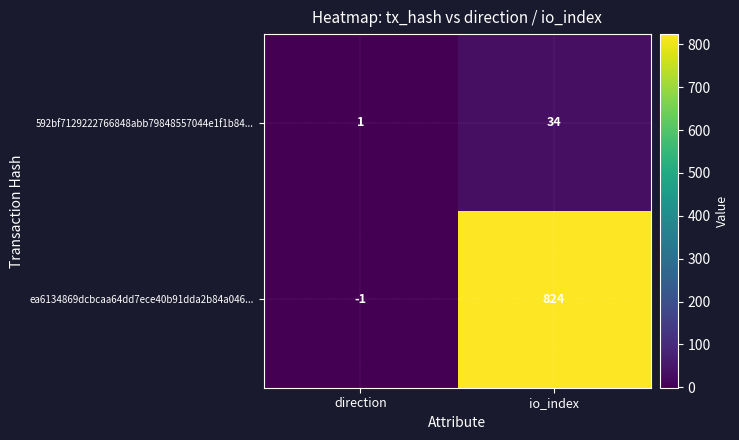

List the series in order of their overall mean, highest first.

ea6134869dcbcaa64dd7ece40b91dda2b84a046..., 592bf7129222766848abb79848557044e1f1b84...